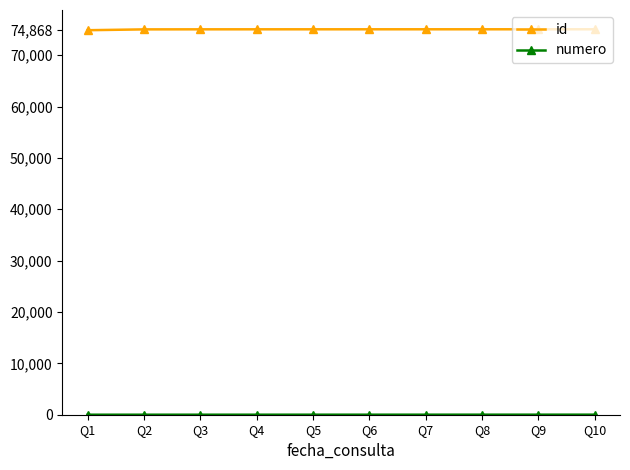

The value of id at Q6 is 101138. True or false?

False